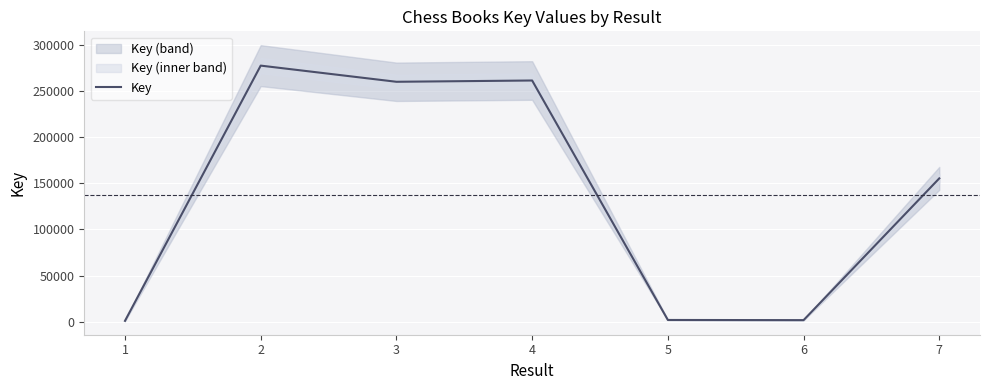

Which has a higher value, 4 or 2?

2